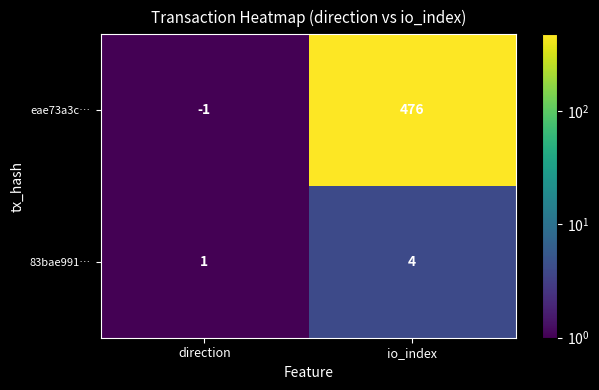

How many categories are shown in the chart?

2